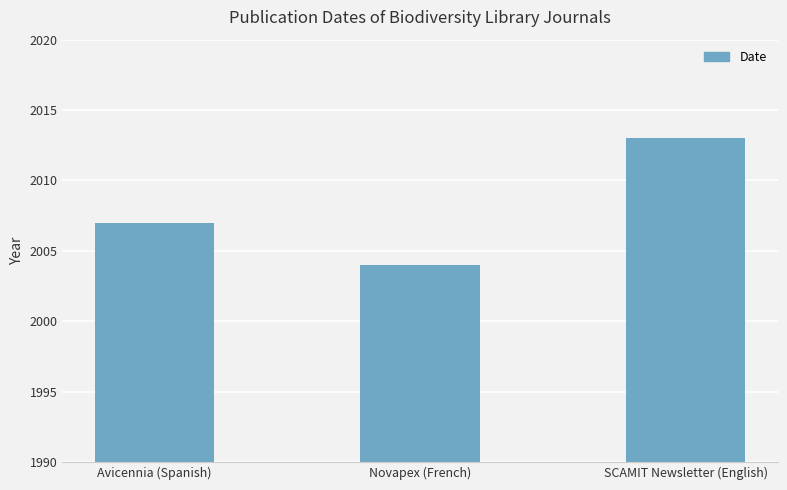

The chart shows a value of 3358 at Avicennia (Spanish). True or false?

False